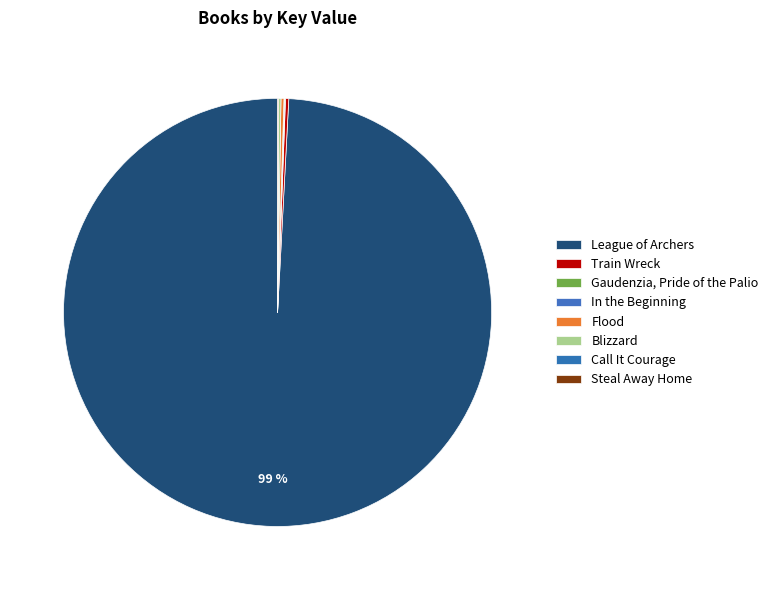

What is the change in value from Blizzard to Call It Courage?

-1062959